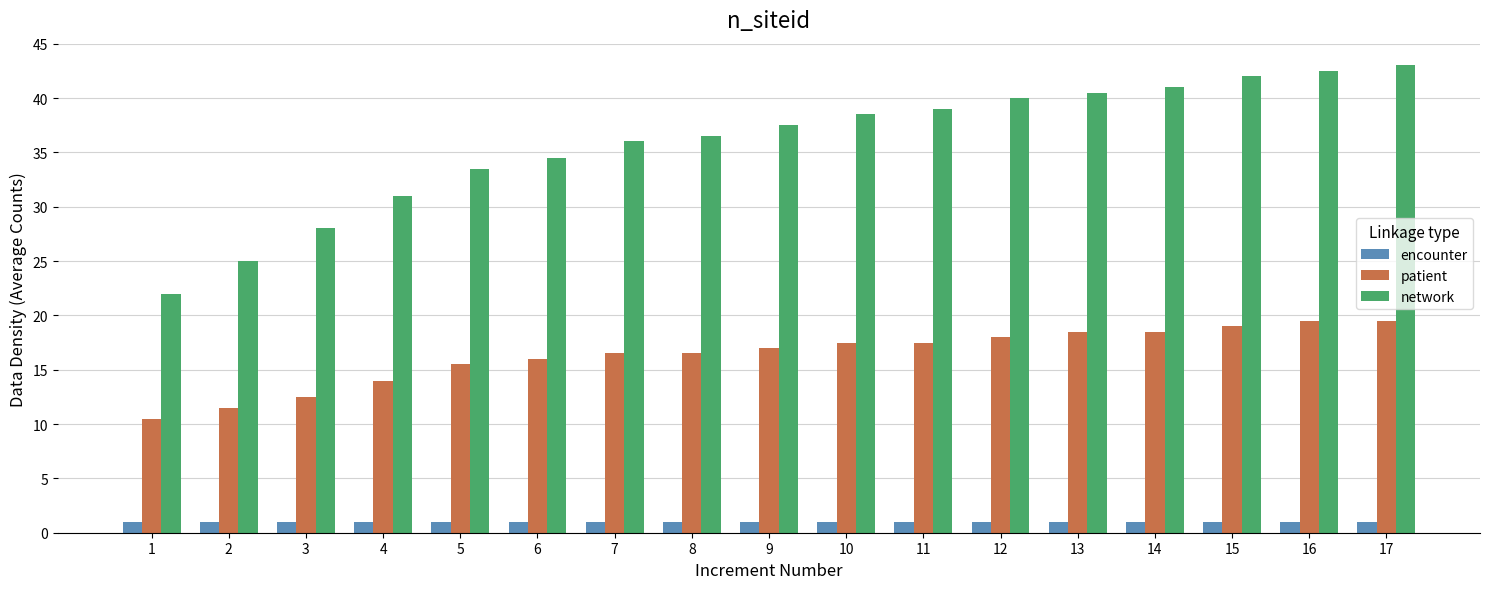

Which series has the largest total across all categories?

network